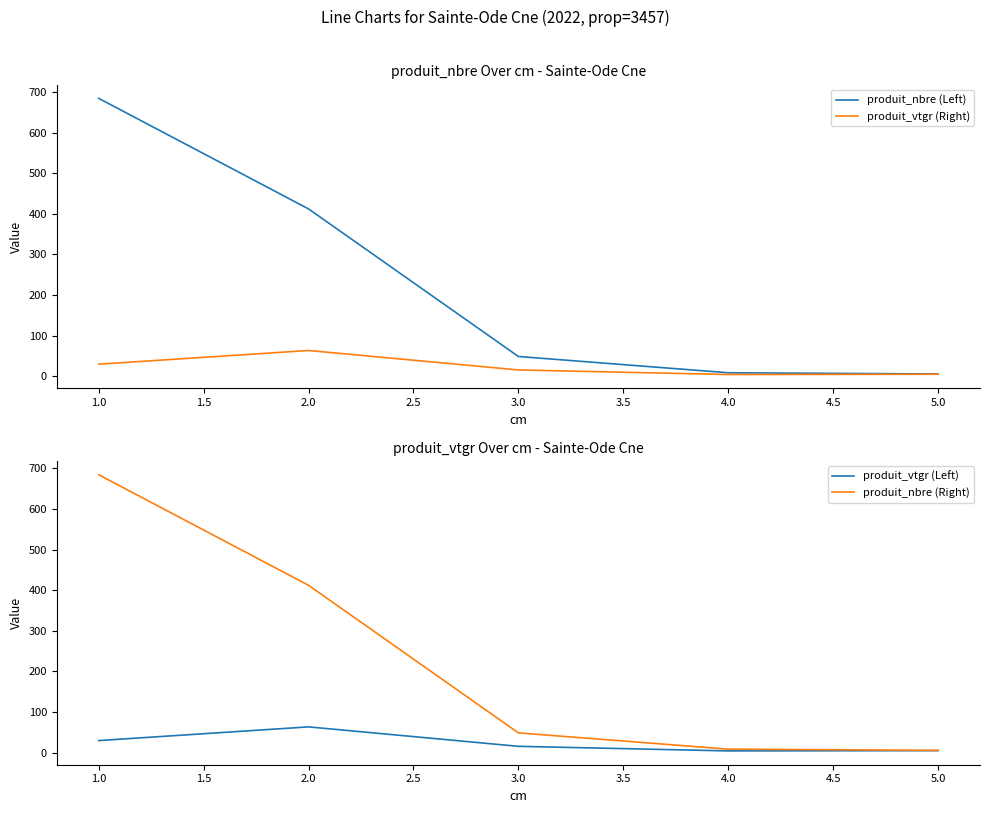

What is the value of the produit_nbre (Right) point at the 2nd from the left?

412.0